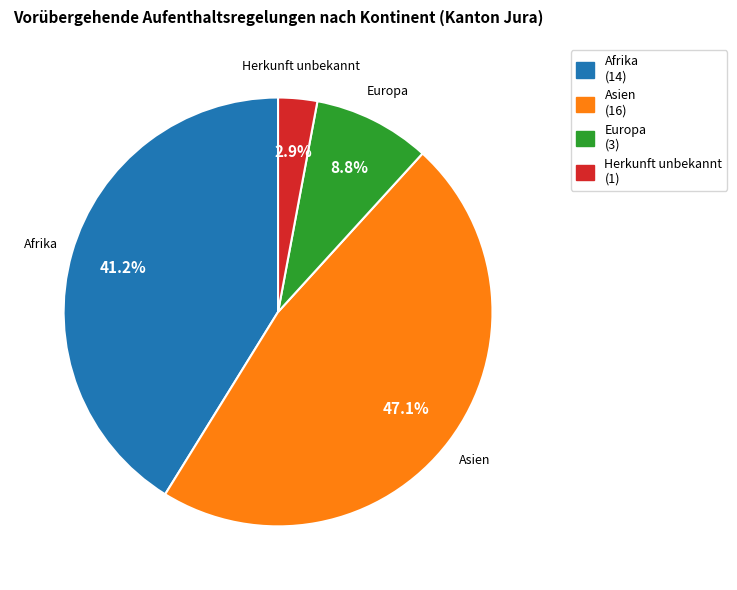

Does any single category account for the majority?

No